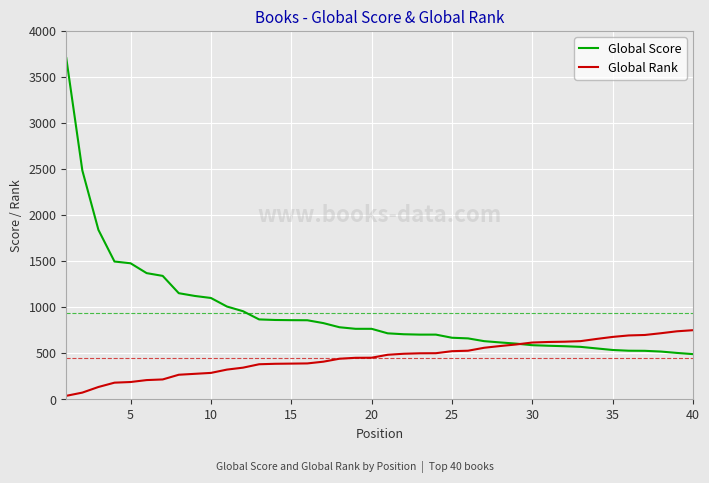

Which series has the widest spread of values?

Global Score